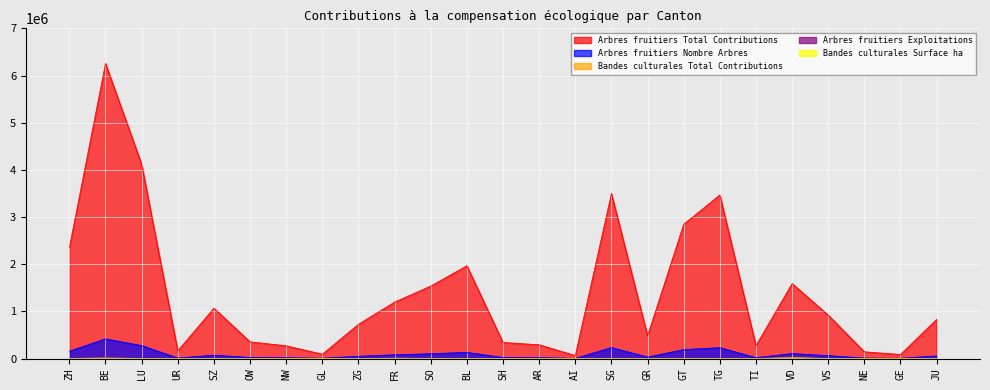

Which series has the widest spread of values?

Arbres fruitiers Total Contributions